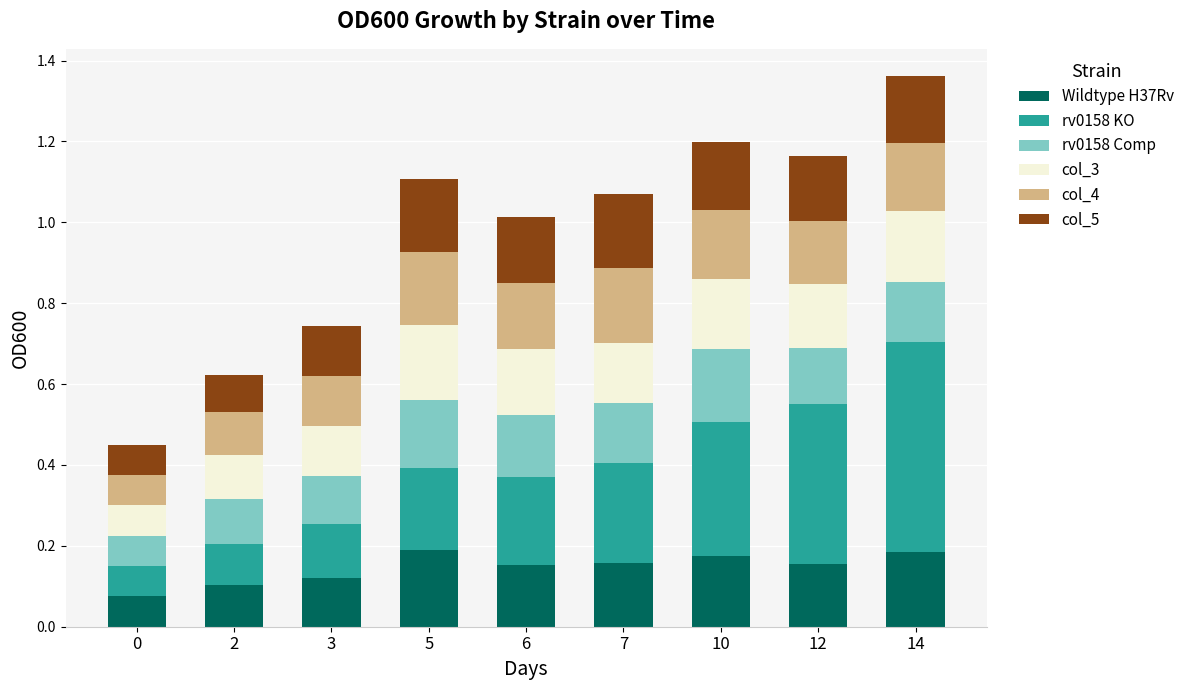

The Wildtype H37Rv series shows 0.0 at 2. True or false?

False